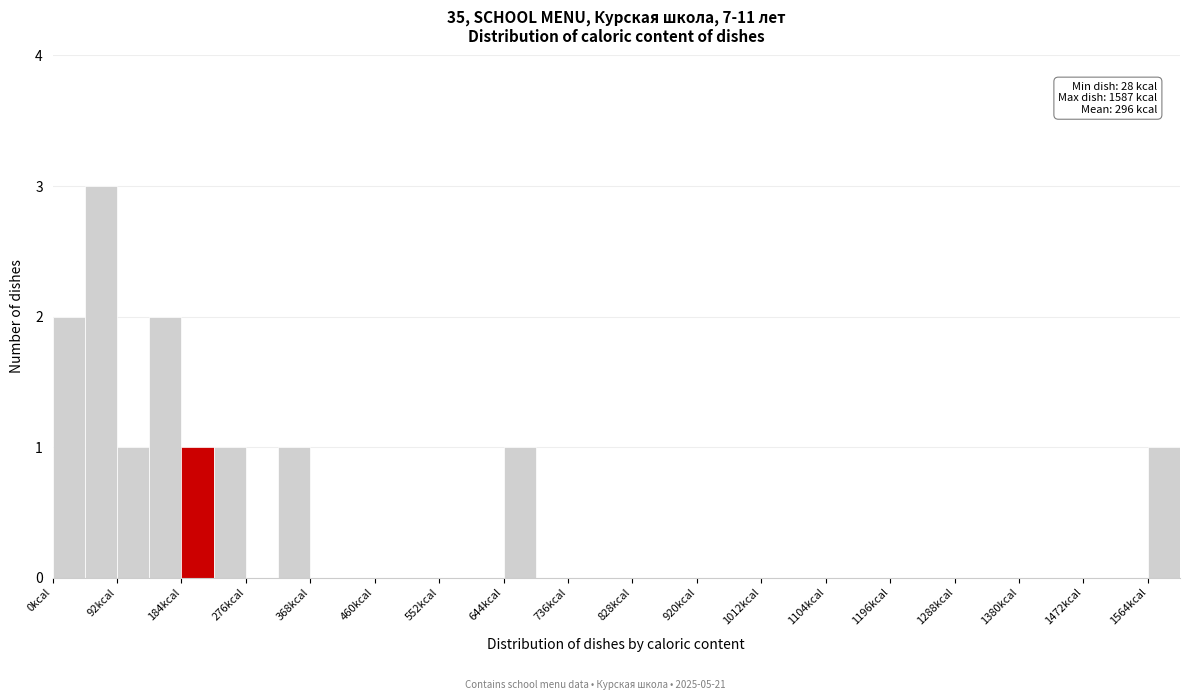

Over which range of the x-axis is the bar tallest?

46 to 92